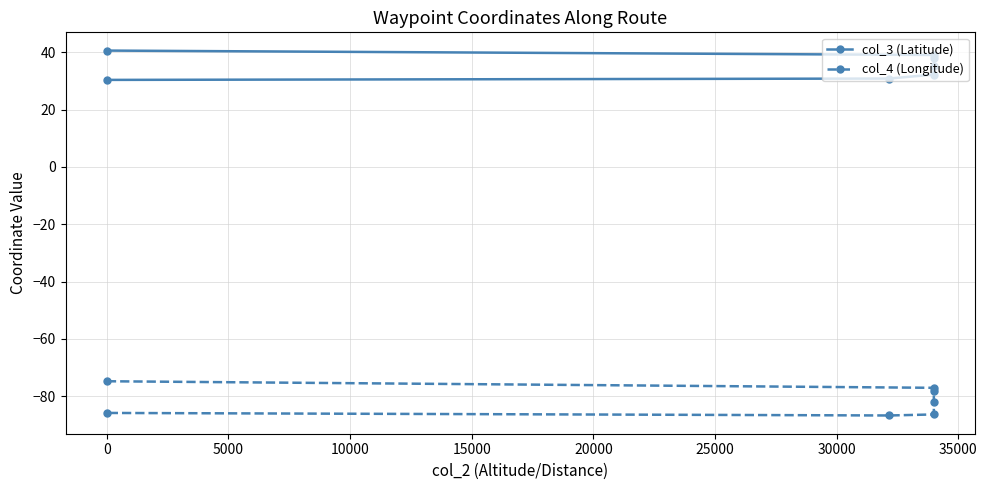

True or false: col_3 (Latitude) and col_4 (Longitude) intersect in this chart.

False